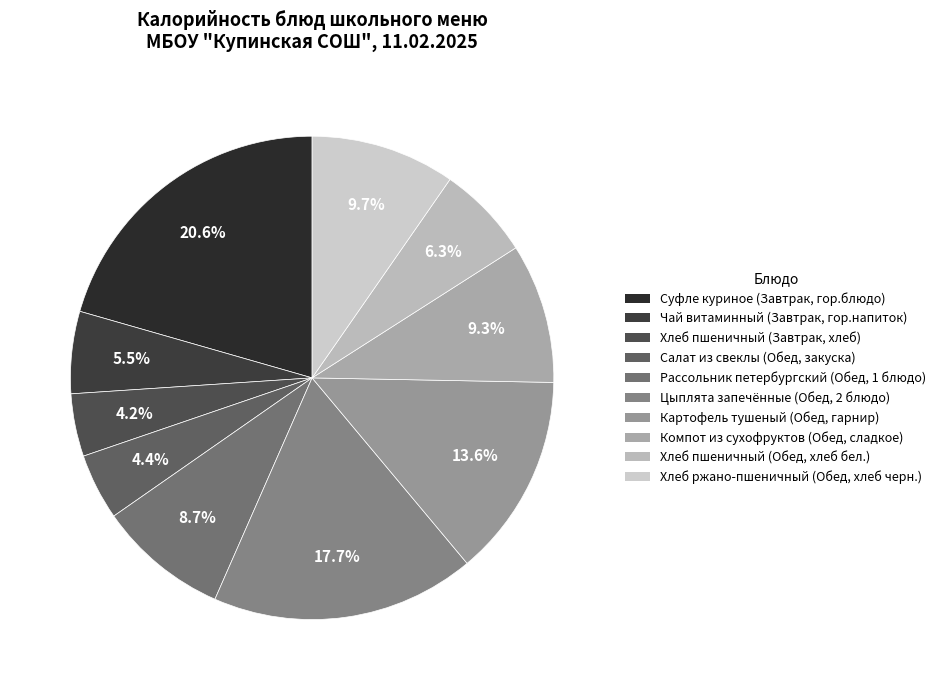

How many slices are in this pie chart?

10